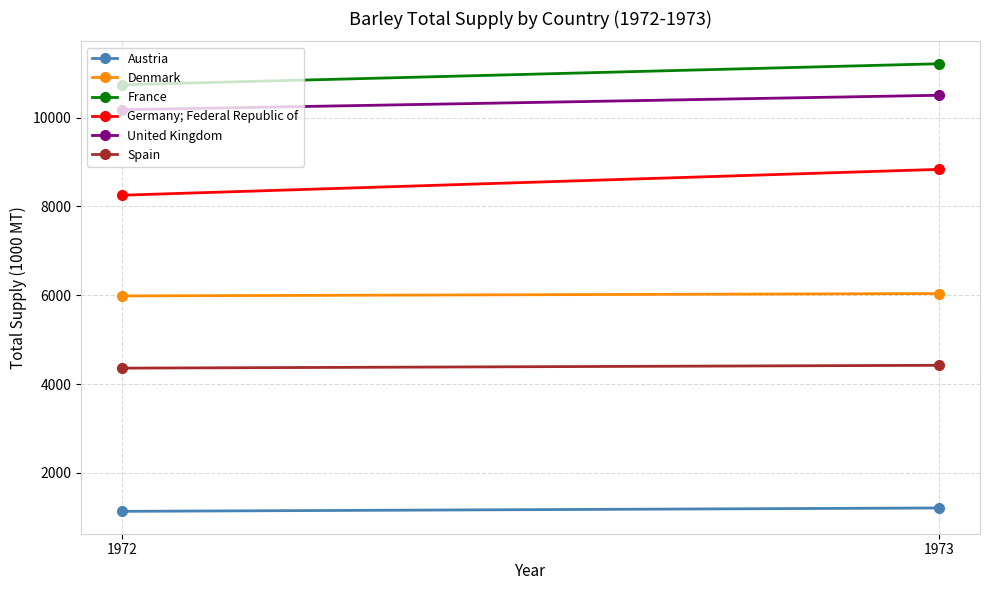

Is the value of France at 1973 greater than the value of United Kingdom at 1973?

Yes